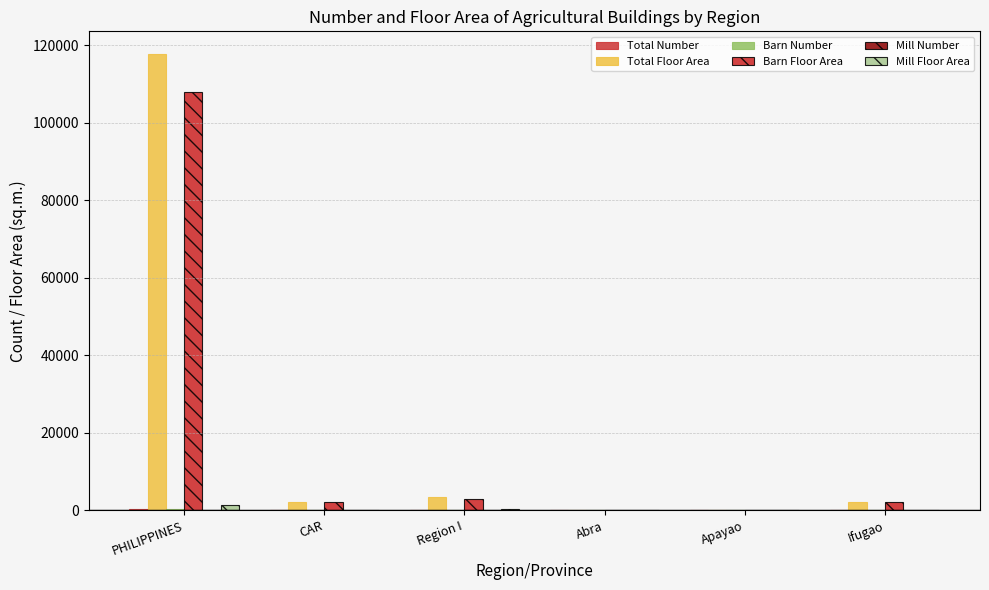

What is the value of the Mill Number bar at the 1st from the left?

15